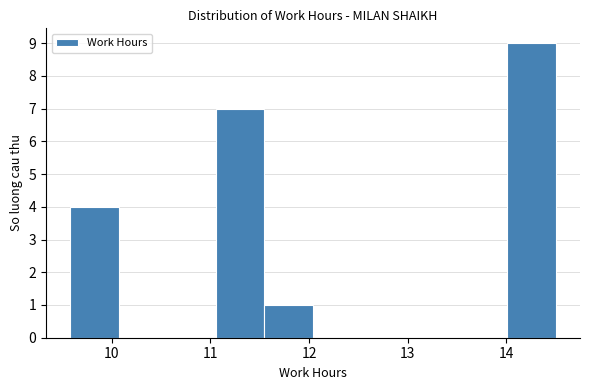

Reading left to right, transcribe this chart: for each bar, give the range it covers on the x-axis and its height. Neither the bar edges nor the heights are printed on the chart, so give them approximately, as read against the axes.

9.6 to 10.1: 4
10.1 to 10.6: 0
10.6 to 11.1: 0
11.1 to 11.5: 7
11.5 to 12.0: 1
12.0 to 12.5: 0
12.5 to 13.0: 0
13.0 to 13.5: 0
13.5 to 14.0: 0
14.0 to 14.5: 9